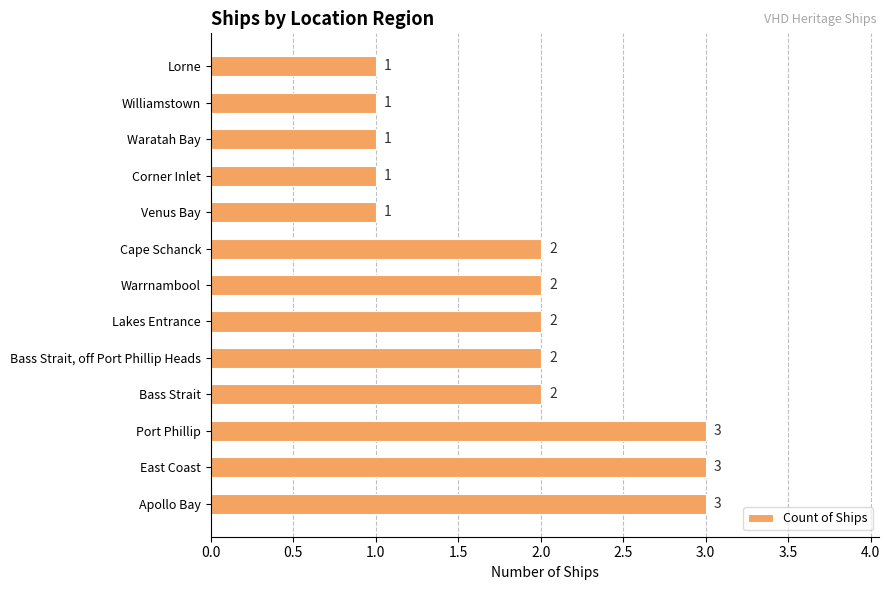

Count the values in the range 1 to 2.

10